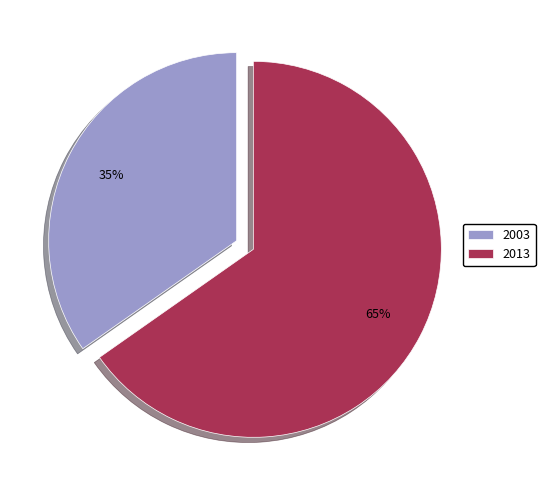

How many slices are in this pie chart?

2